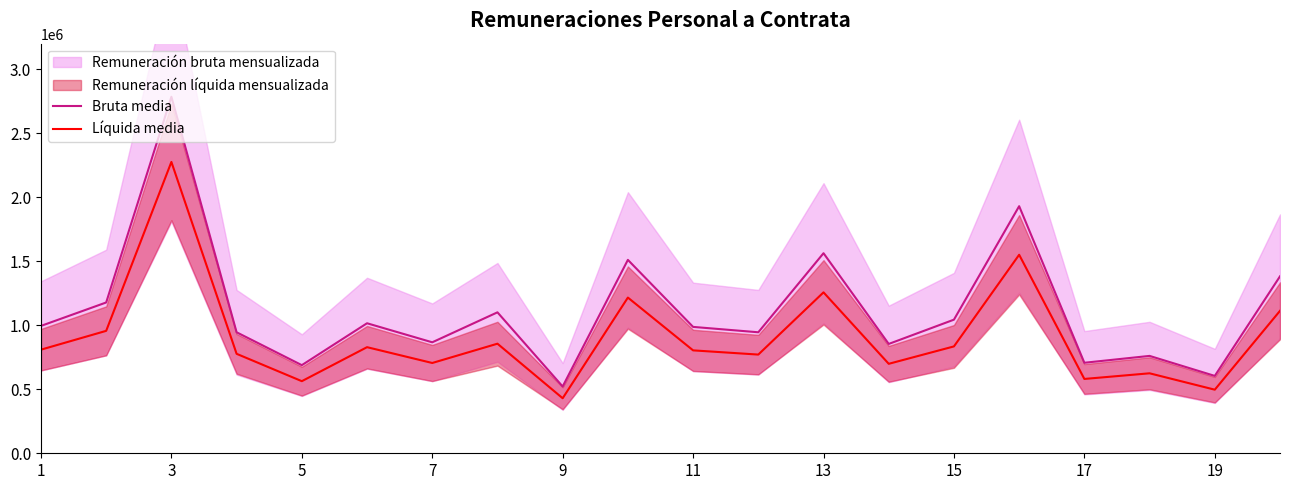

Read the Bruta media value at 1, to the nearest 10.

995090